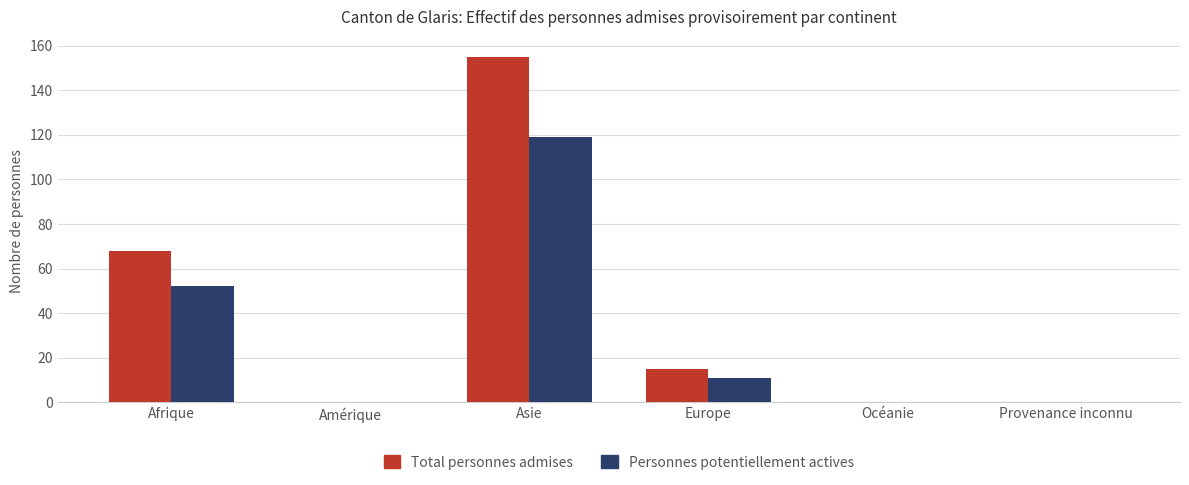

At which category does the chart reach its peak across all series?

Asie